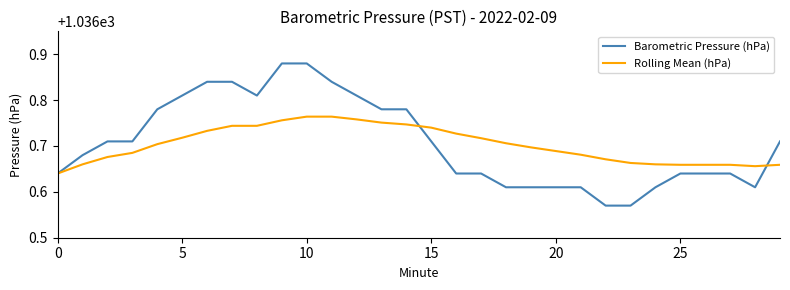

List the series in order of their peak value, lowest first.

Rolling Mean (hPa), Barometric Pressure (hPa)